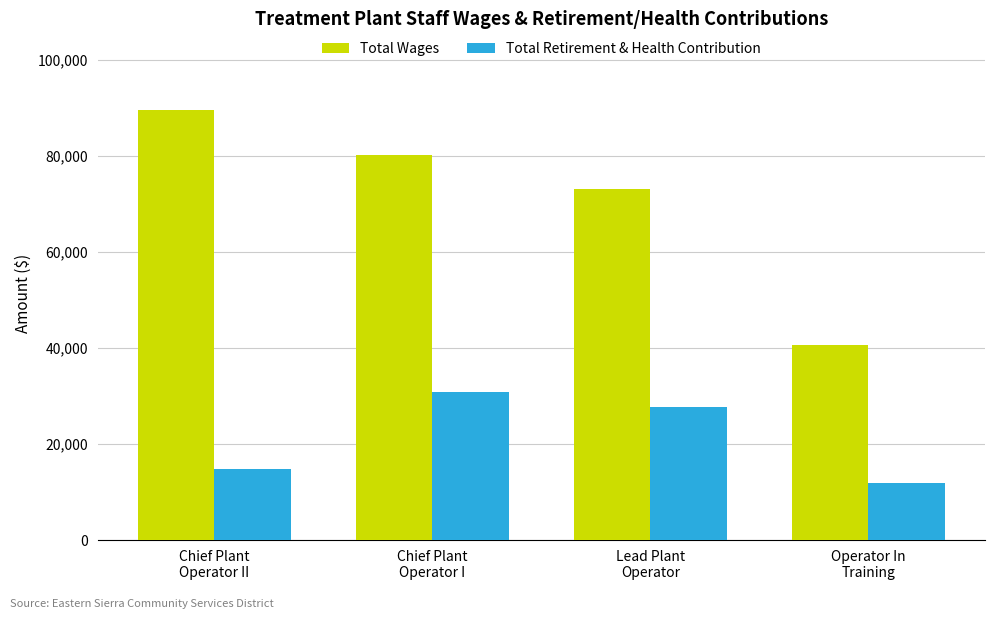

At which label does Total Retirement & Health Contribution reach its peak?

Chief Plant
Operator I